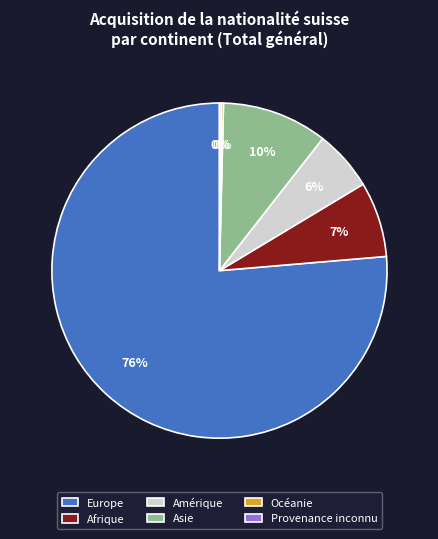

To the nearest percent, what is the difference between the Amérique and Europe slice percentages?

71%